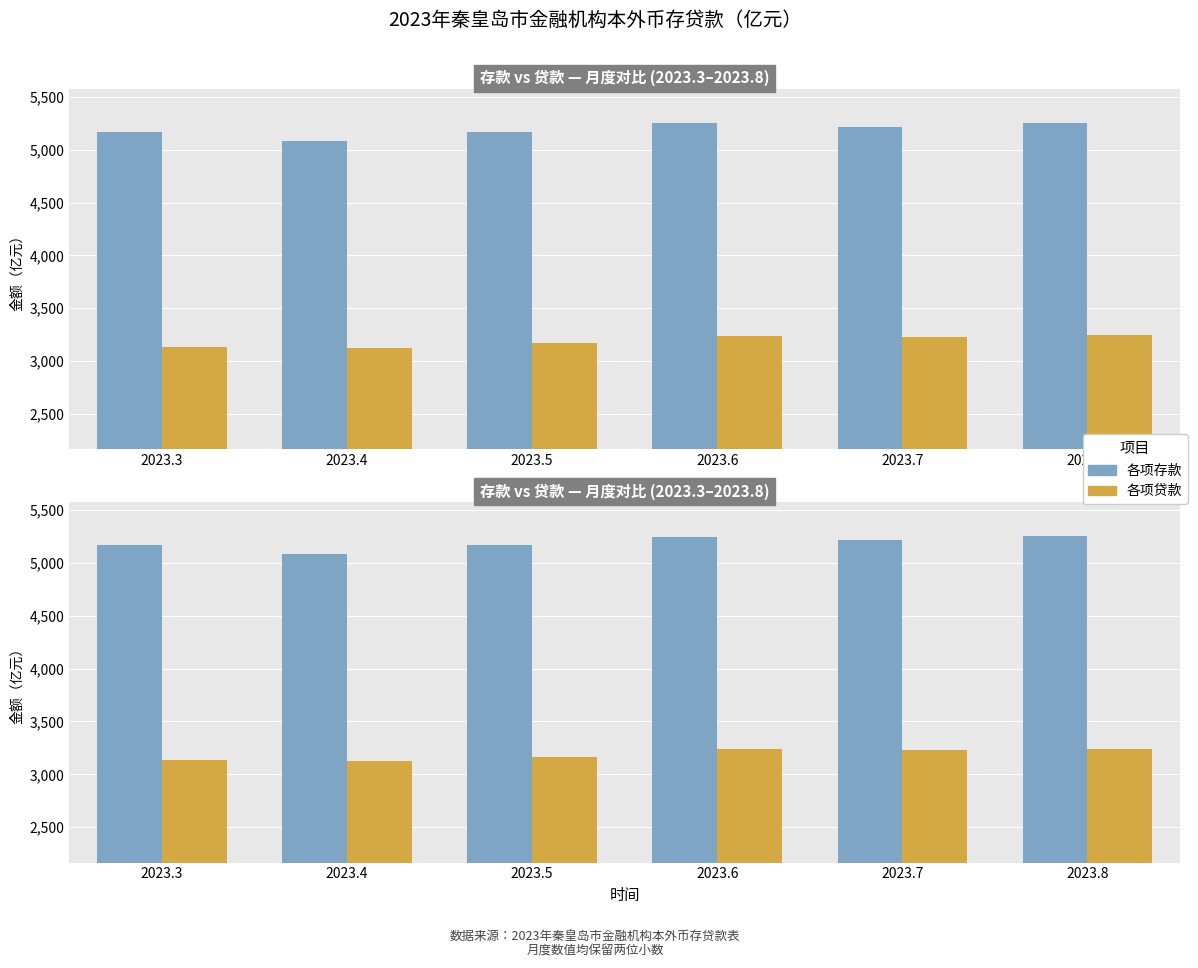

What is the total value across all series at 2023.7?

8445.1